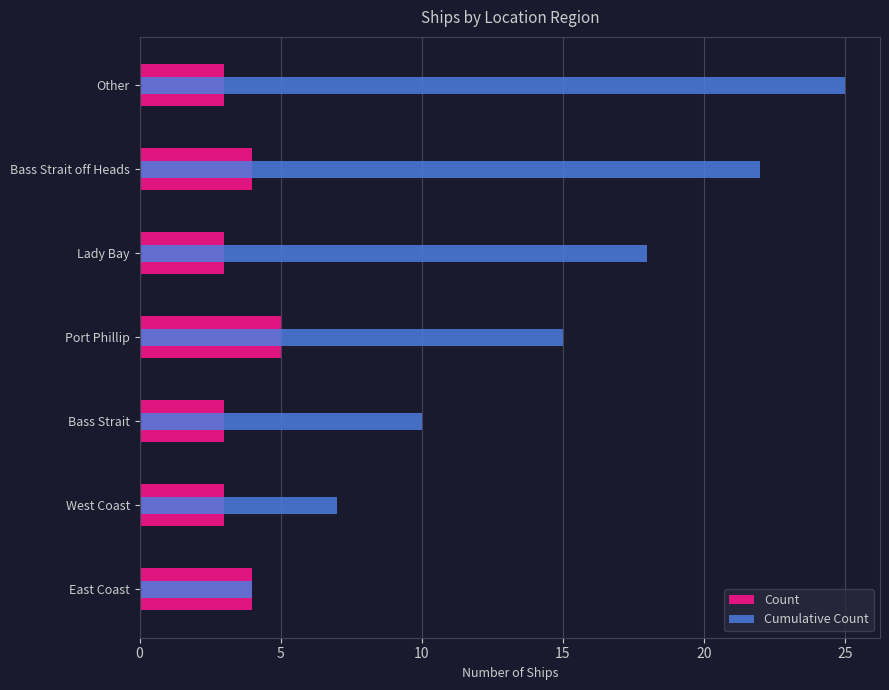

What is the spread (max minus min) of values at Bass Strait?

7